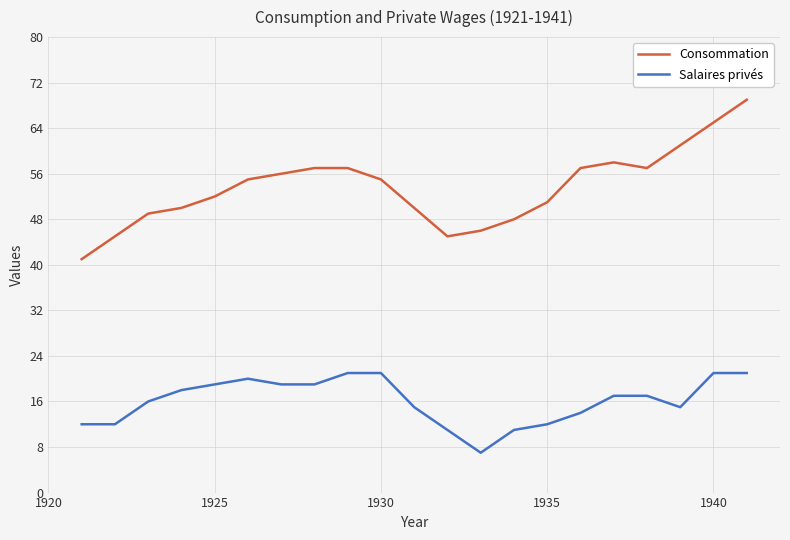

List the series in order of their overall mean, highest first.

Consommation, Salaires privés